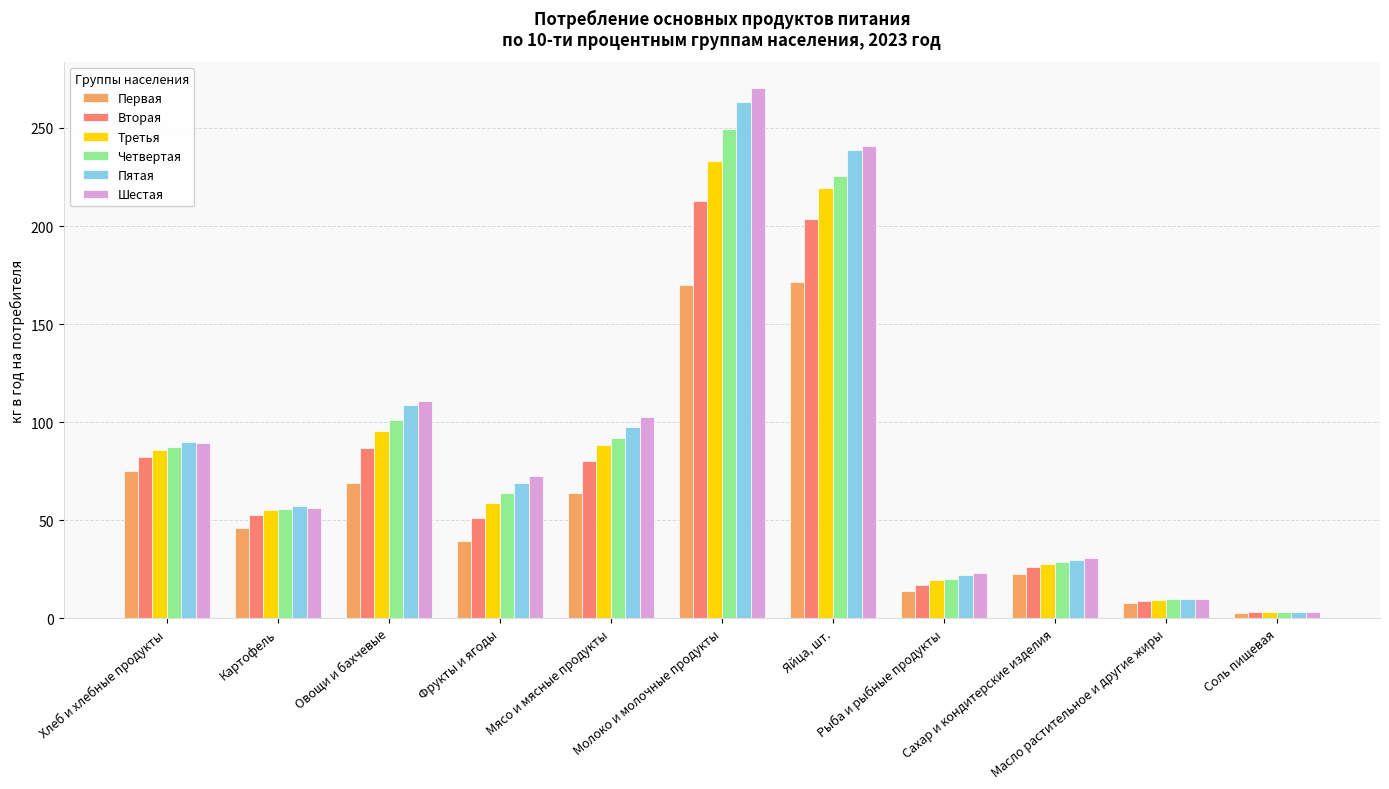

What is the smallest value displayed?

2.6